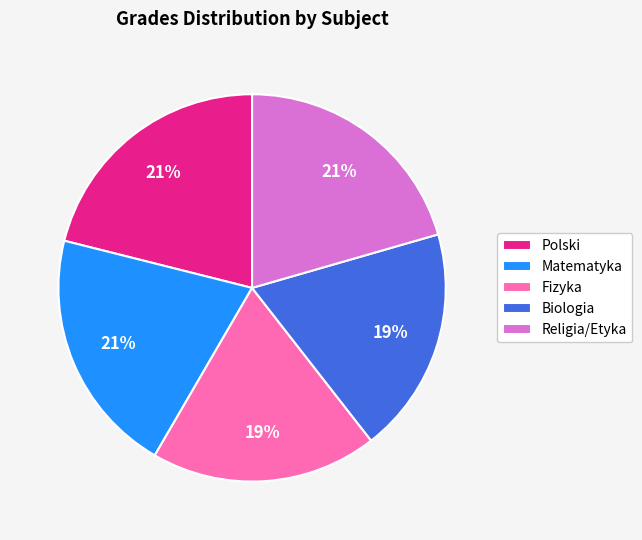

Does any single category account for the majority?

No